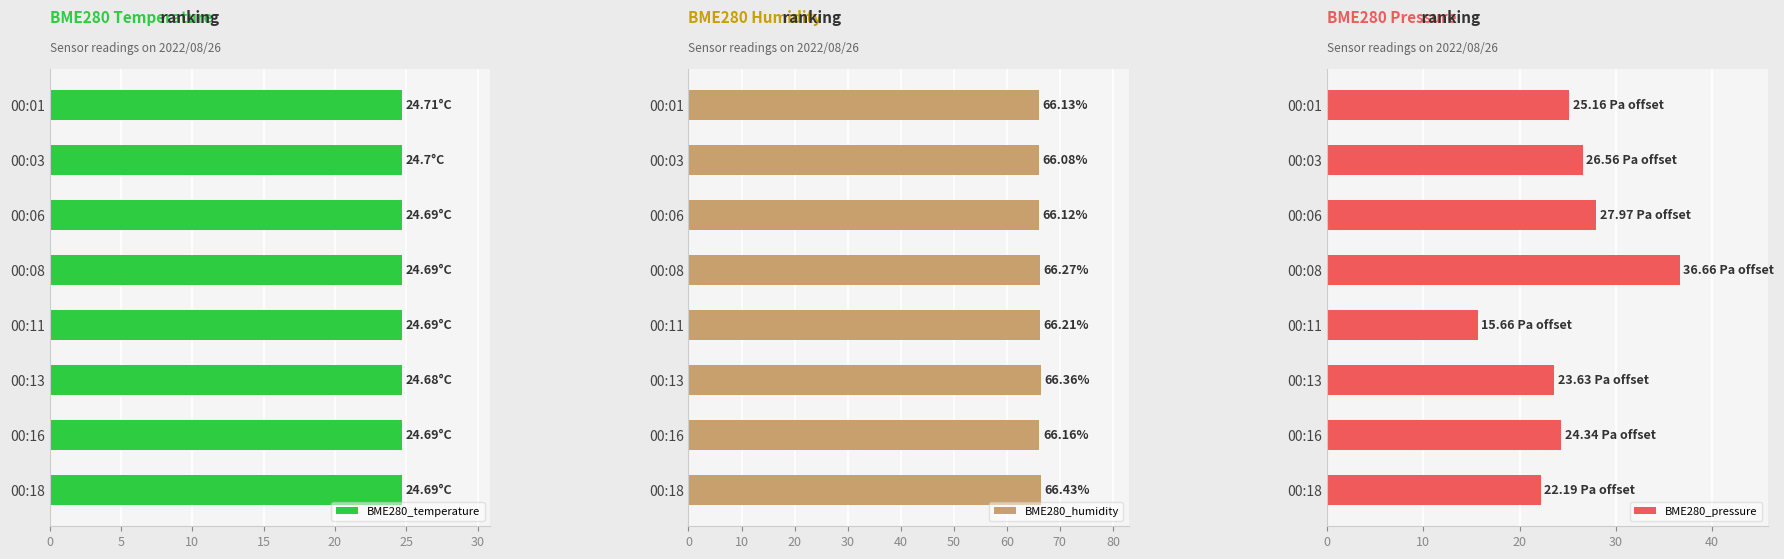

Which series has the largest total across all categories?

BME280_humidity